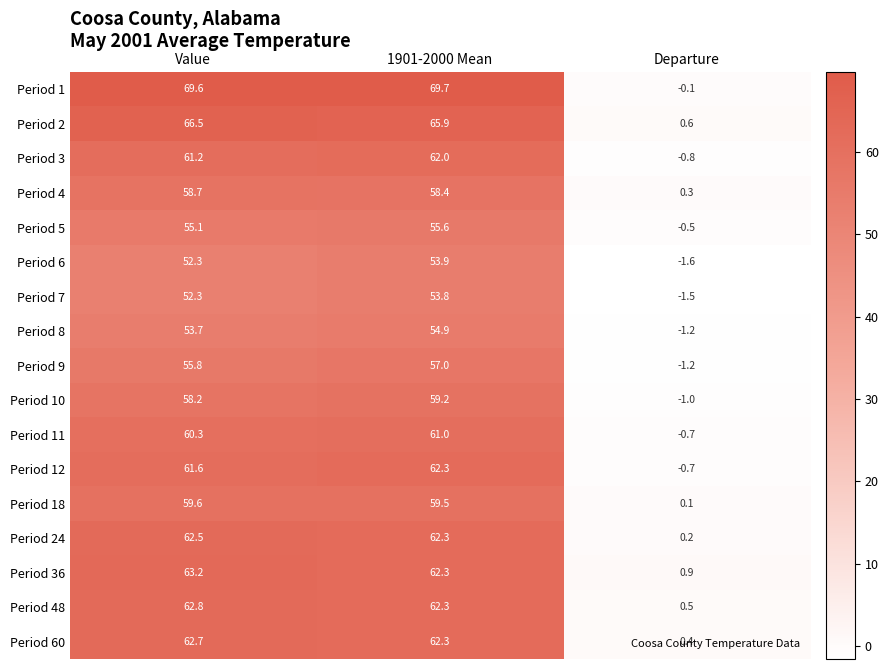

Rank the series by their maximum value, from lowest to highest.

Period 7, Period 6, Period 8, Period 5, Period 9, Period 4, Period 10, Period 18, Period 11, Period 3, Period 12, Period 24, Period 60, Period 48, Period 36, Period 2, Period 1